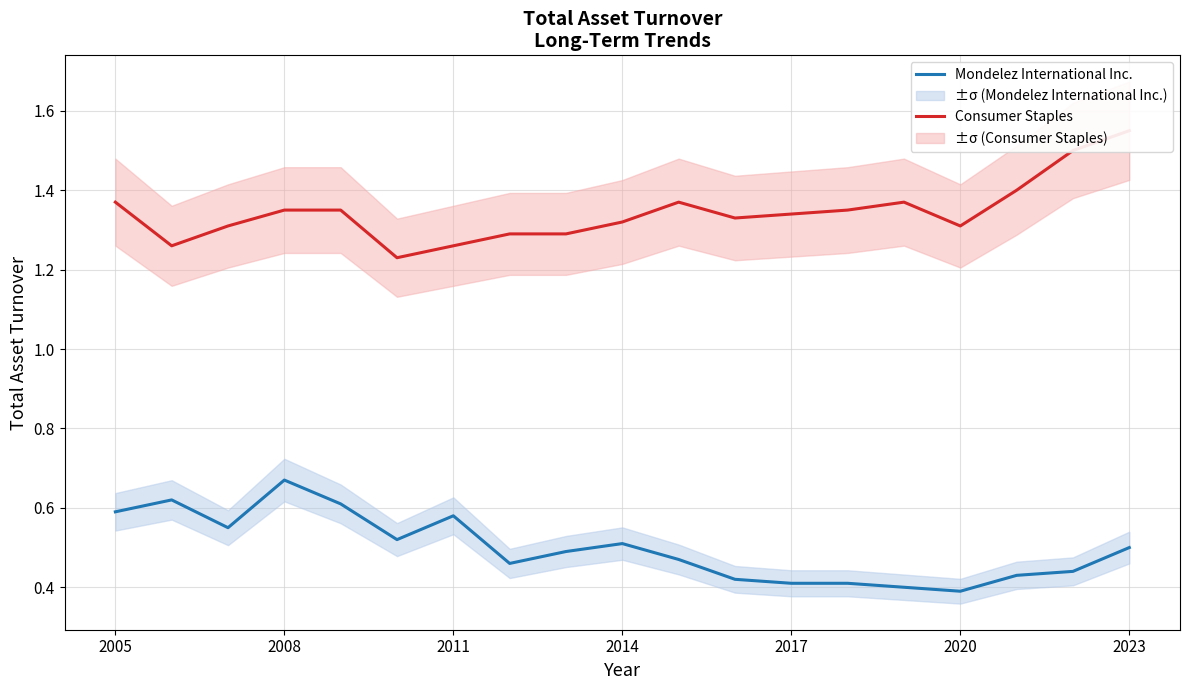

Which category has the highest value in the Mondelez International Inc. series?

2008